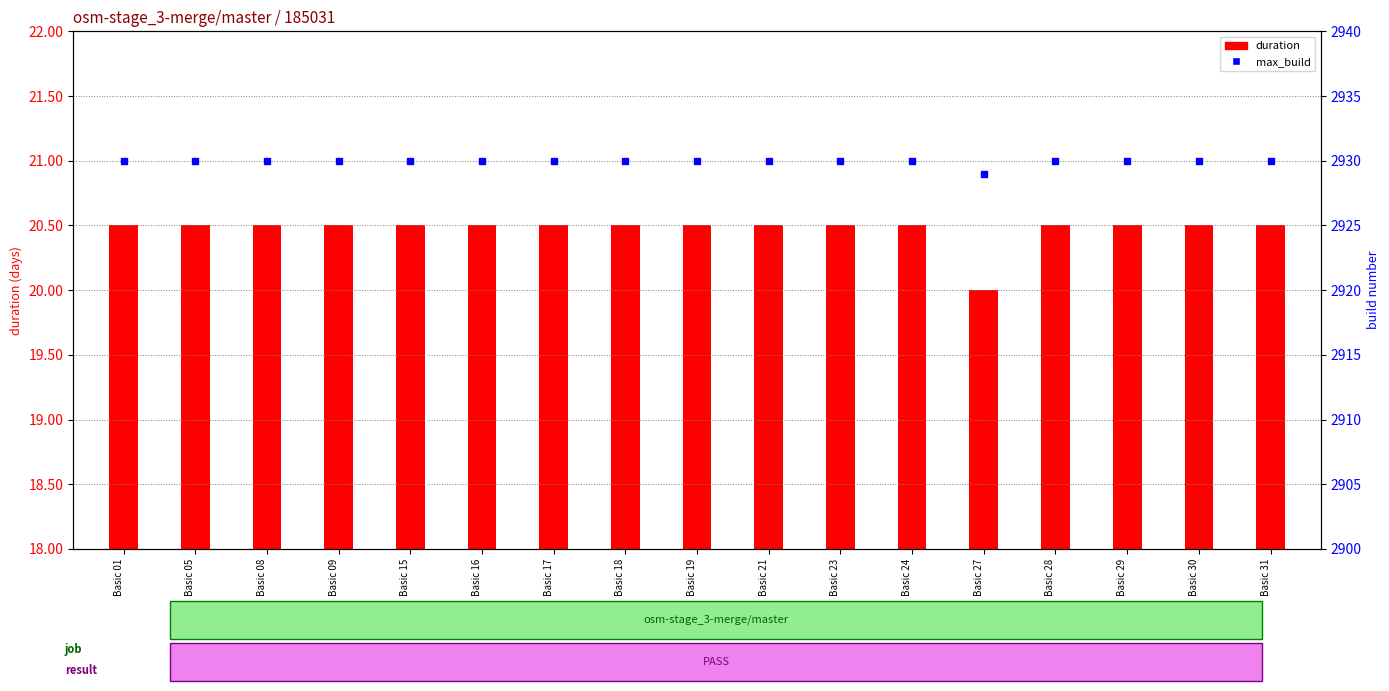

Is the value of max_build at Basic 30 greater than the value of duration at Basic 24?

Yes